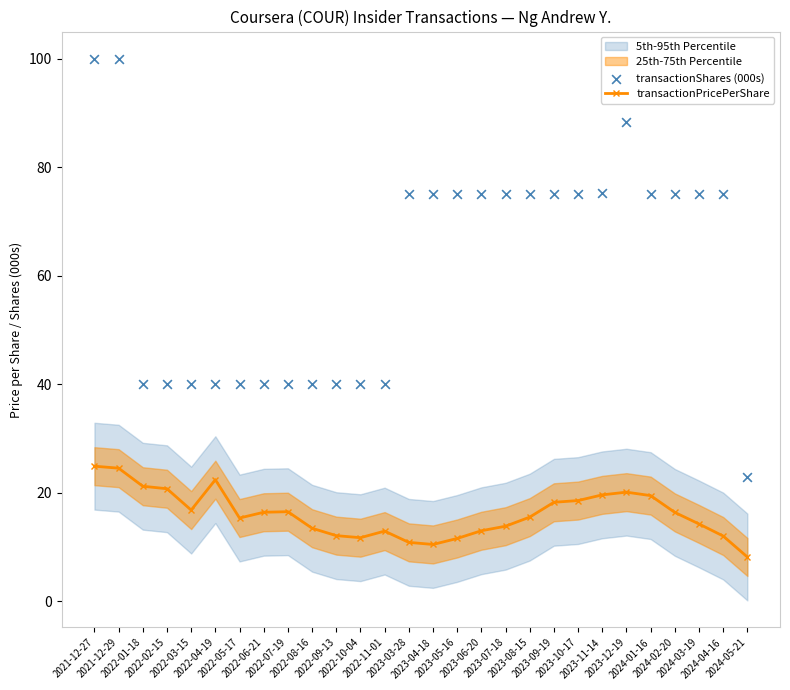

Which series has the largest total across all categories?

transactionShares (000s)